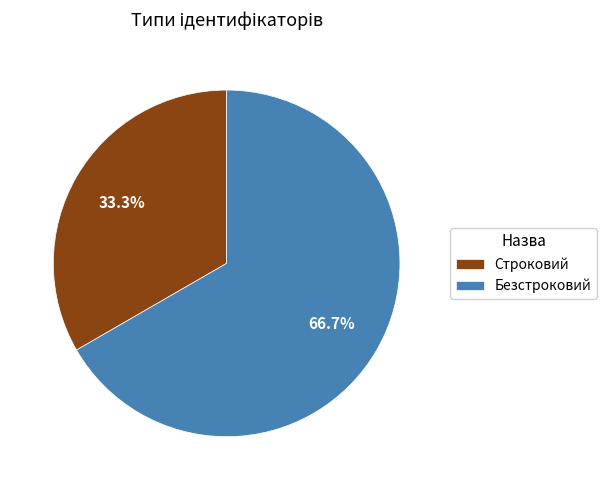

Which category has the smallest portion of the pie?

Строковий